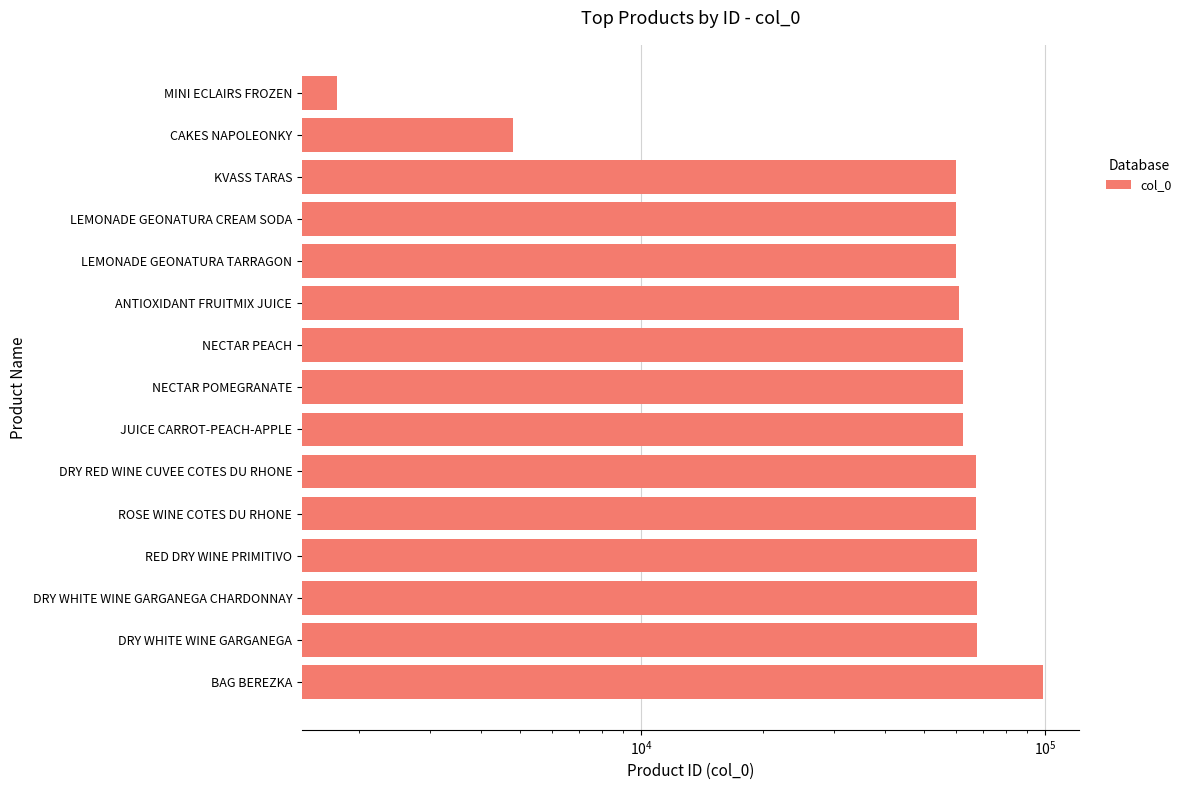

True or false: the data shows 61105 at ANTIOXIDANT FRUITMIX JUICE.

True